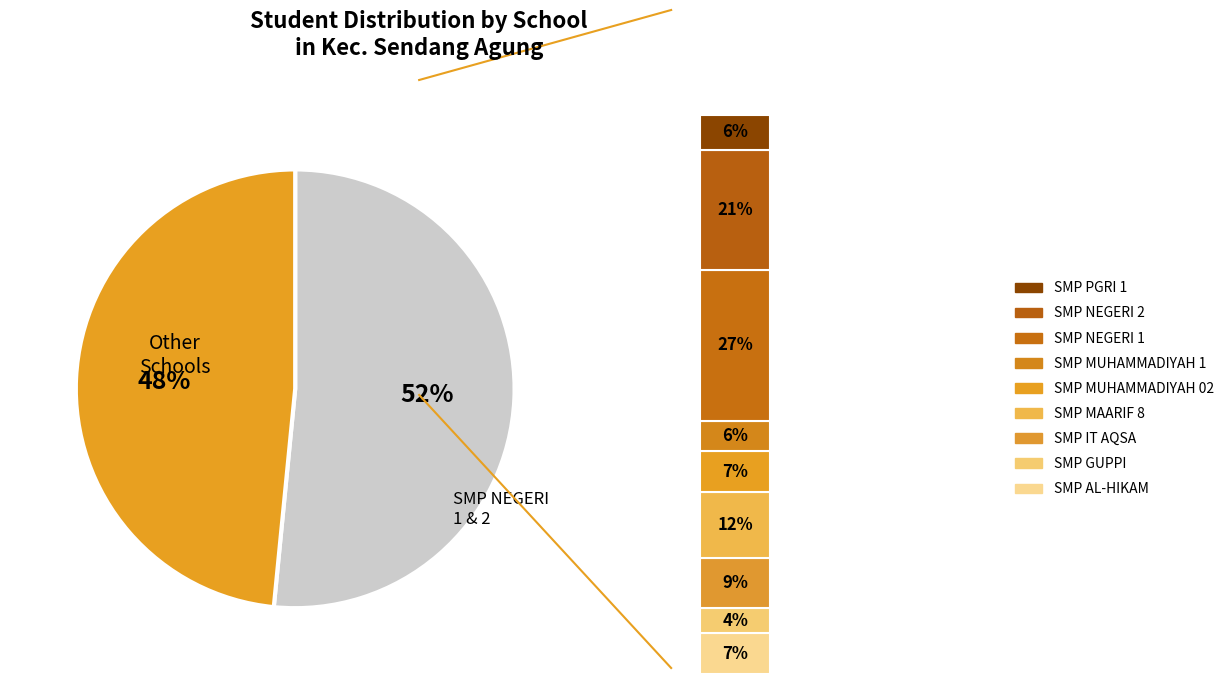

What percentage is the SMP GUPPI SENDANG AGUNG slice, to the nearest percent?

4%